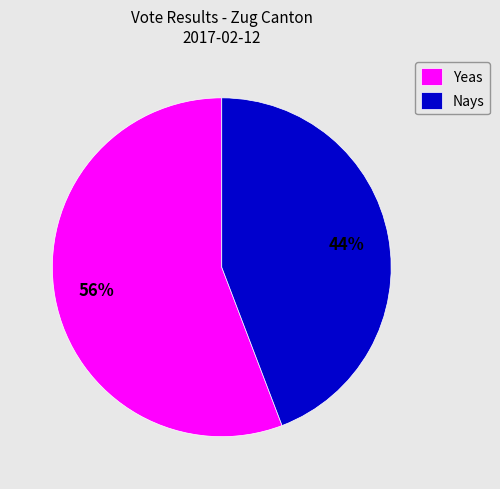

The Yeas slice represents 69% of the pie. True or false?

False